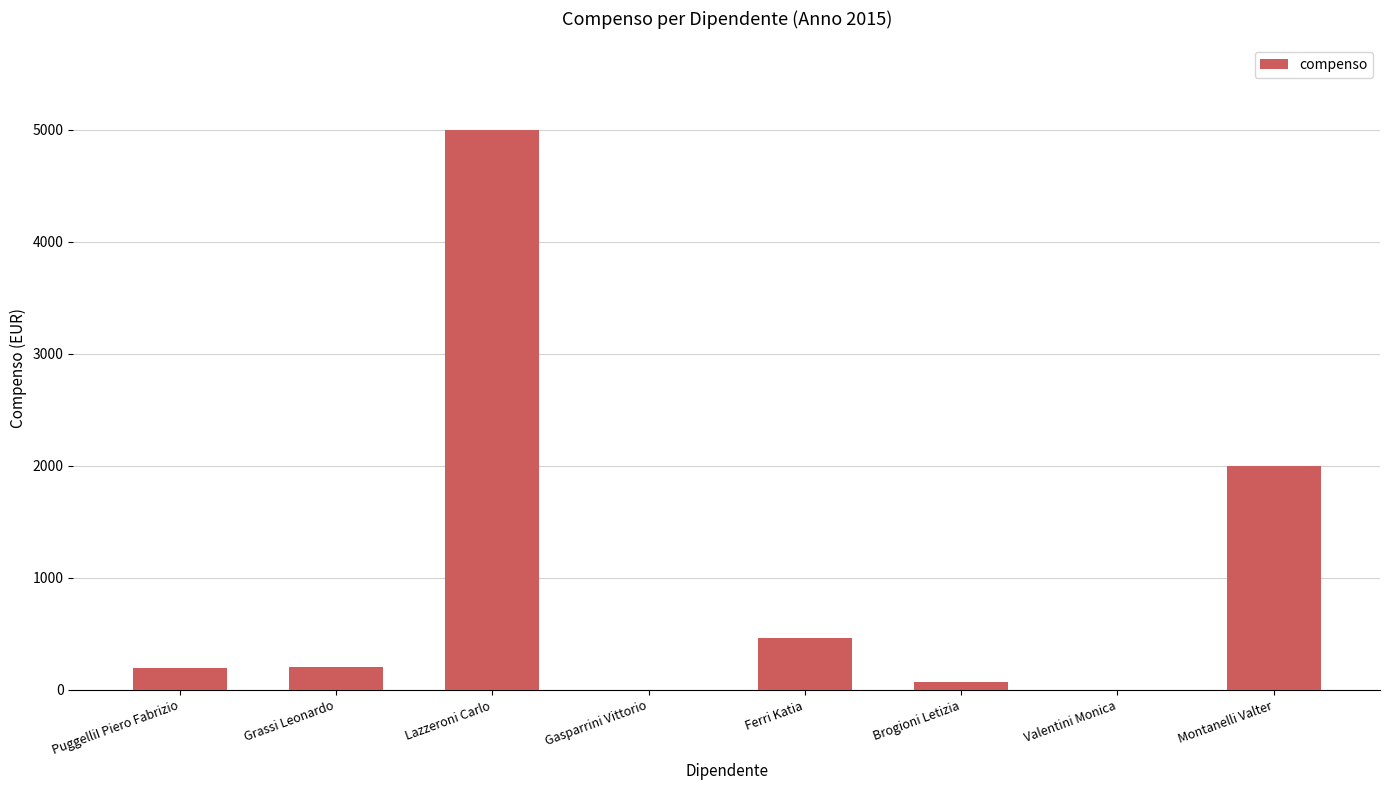

Between Valentini Monica and Lazzeroni Carlo, which is larger?

Lazzeroni Carlo